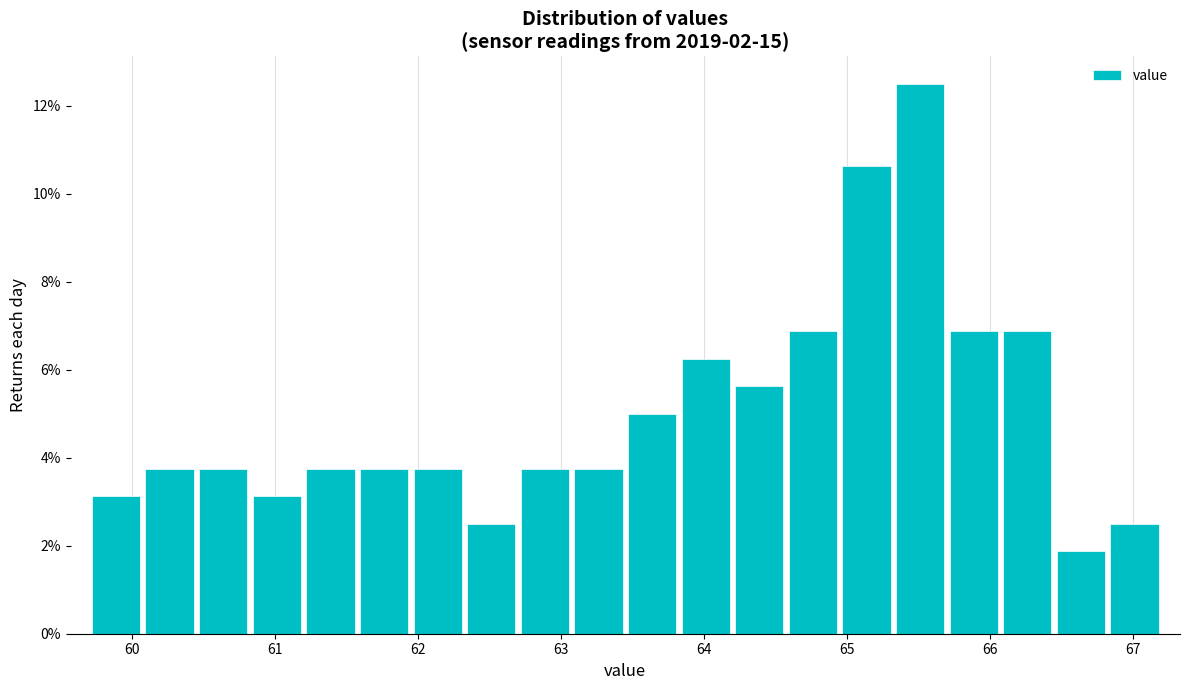

Around what value on the x-axis is the tallest bar? Give the approximate position of its centre, as read against the axis.

65.5